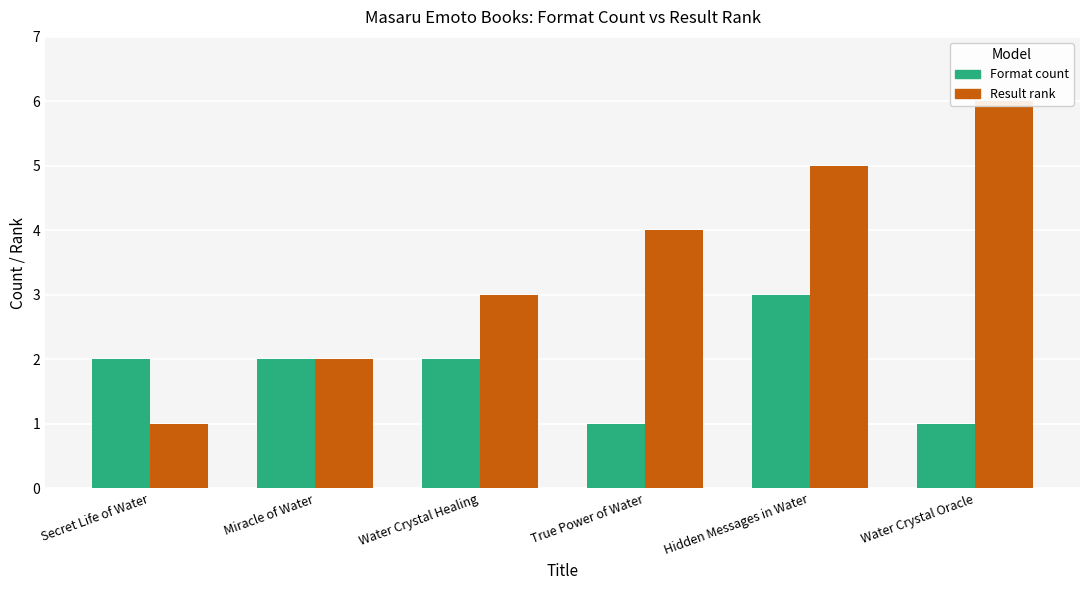

Count the Result rank values in the range 2 to 5.

4